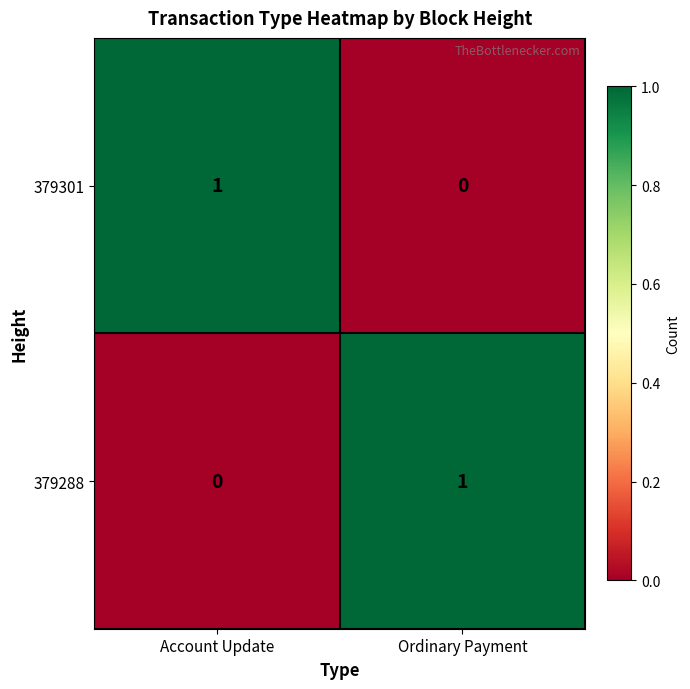

What is the spread (max minus min) of values at Ordinary Payment?

1